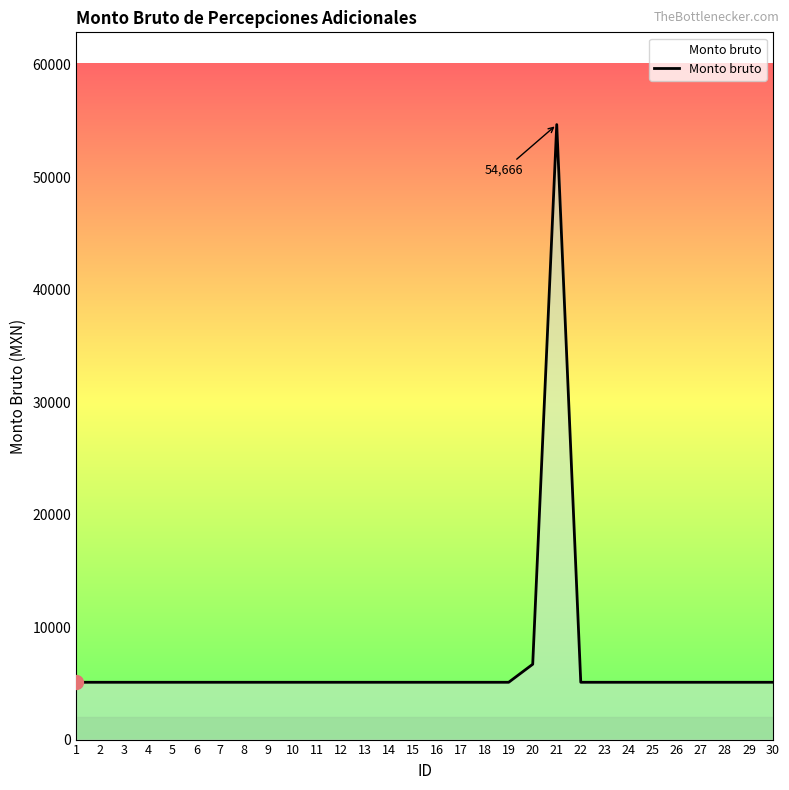

Reading left to right, extract all data points from this chart.

5094	5094	5094	5094	5094	5094	5094	5094	5094	5094	5094	5094	5094	5094	5094	5094	5094	5094	5094	6696	54666	5094	5094	5094	5094	5094	5094	5094	5094	5094